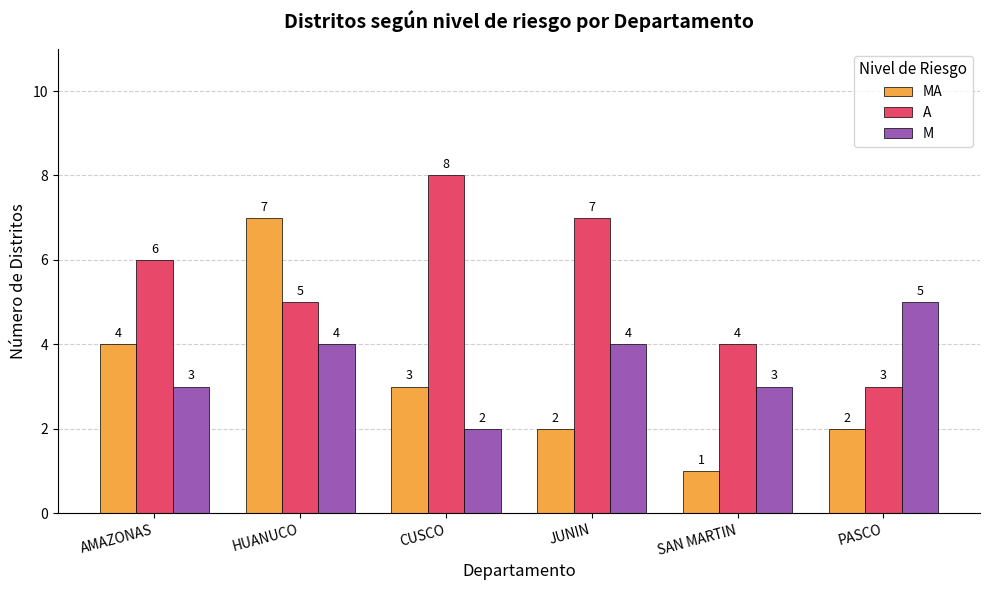

How many data points does each series have?

6